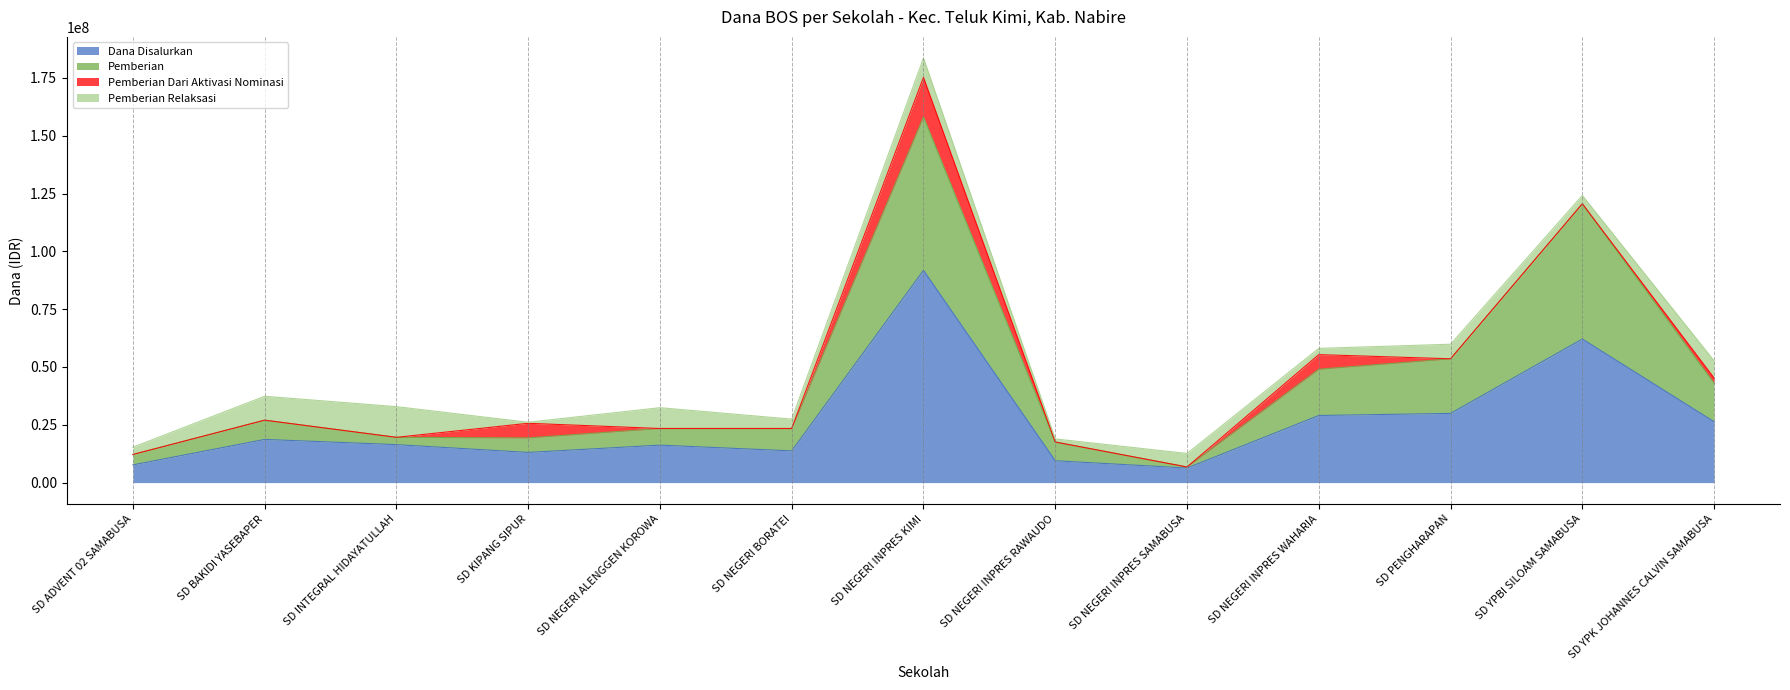

How many values in the Dana Disalurkan series exceed 16425000?

6